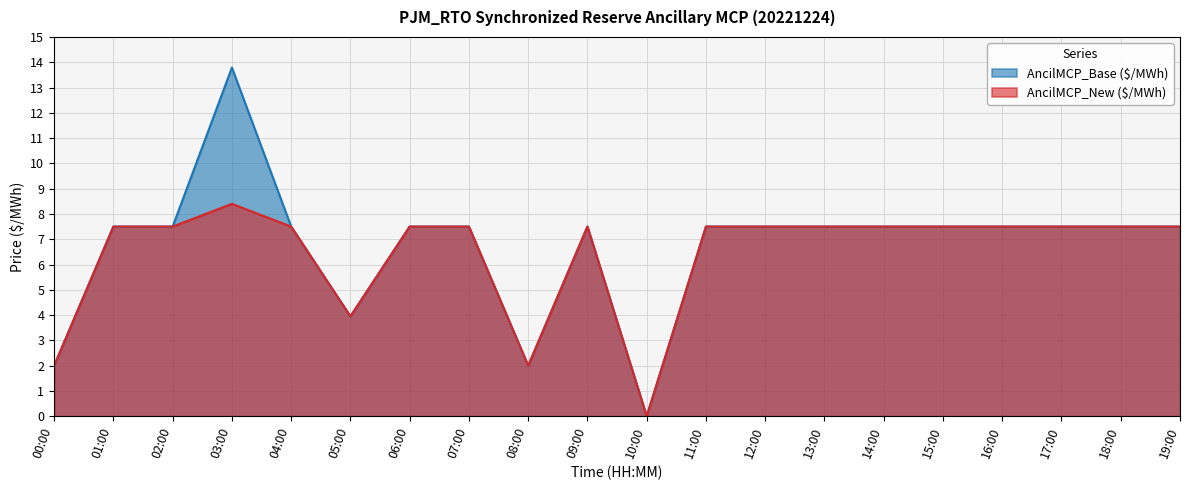

What are all the series names shown in the legend?

AncilMCP_Base ($/MWh), AncilMCP_New ($/MWh)